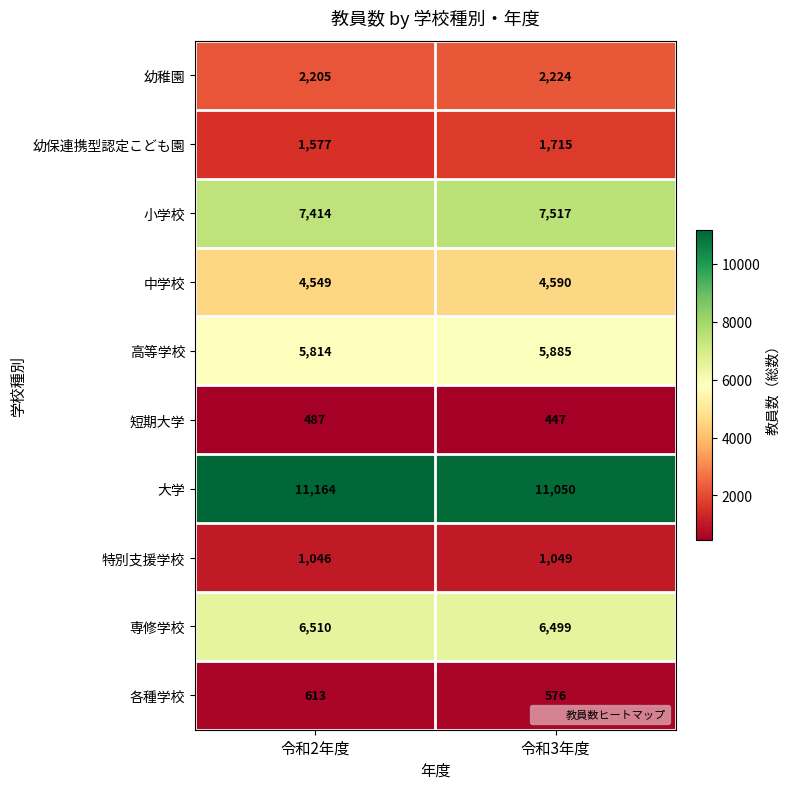

Where is 小学校 nearest to the value 7465?

令和2年度